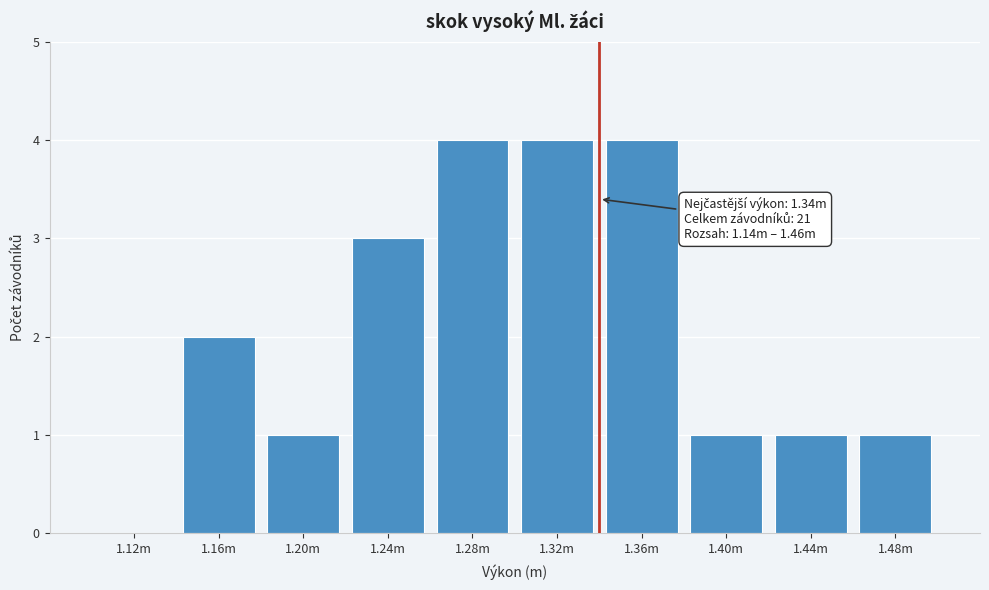

Reading left to right, what are all the values shown in this chart?

1.12m=0	1.16m=2	1.20m=1	1.24m=3	1.28m=4	1.32m=4	1.36m=4	1.40m=1	1.44m=1	1.48m=1